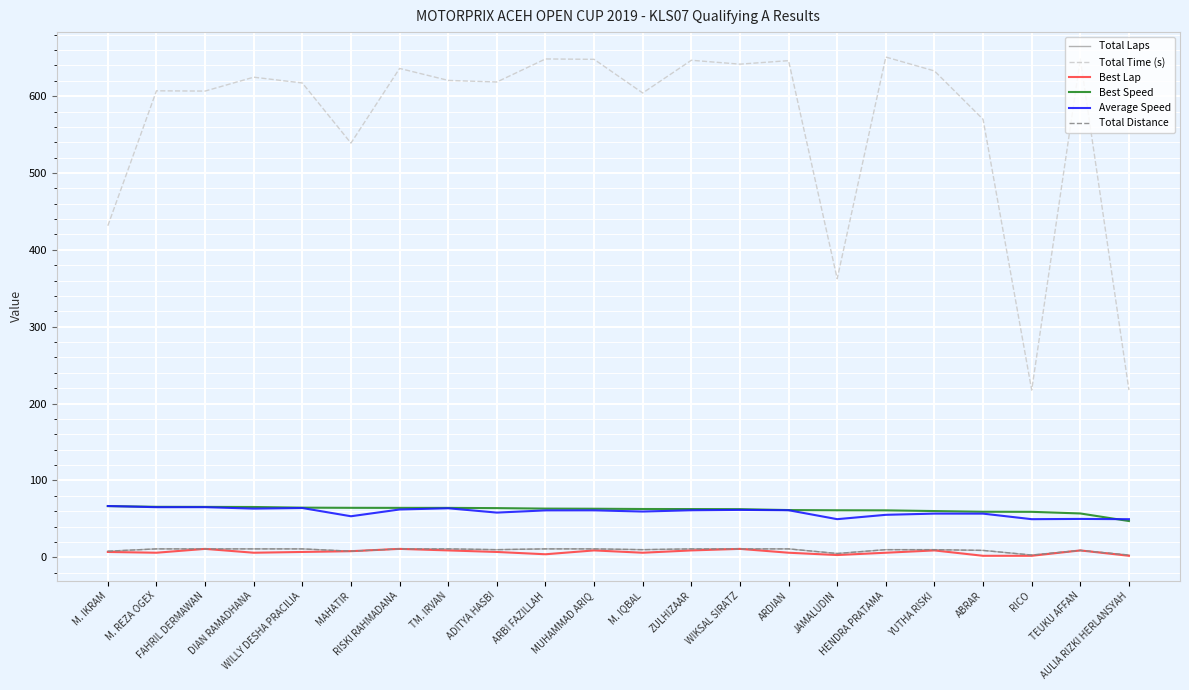

Does the chart have visible grid lines?

Yes